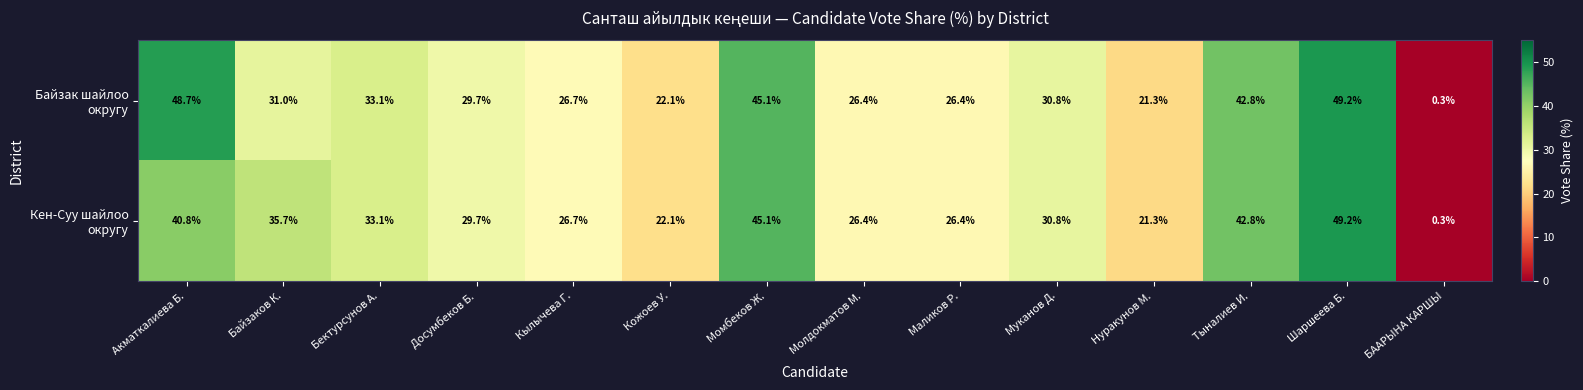

What is the minimum value shown in the chart?

0.3